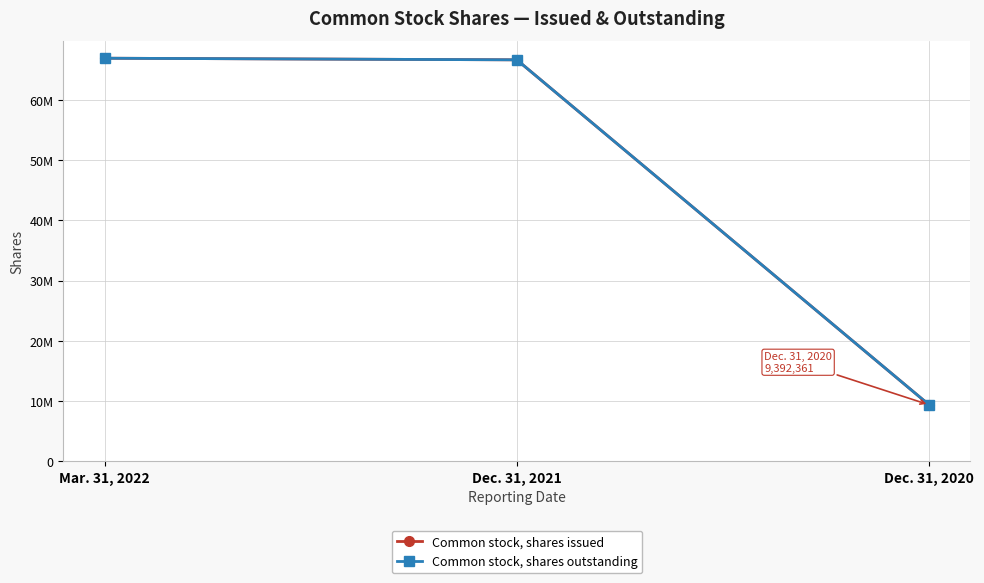

Reading left to right, list all the values displayed in this chart.

Common stock, shares issued: 66915204	66647242	9392361
Common stock, shares outstanding: 66915204	66647242	9392361